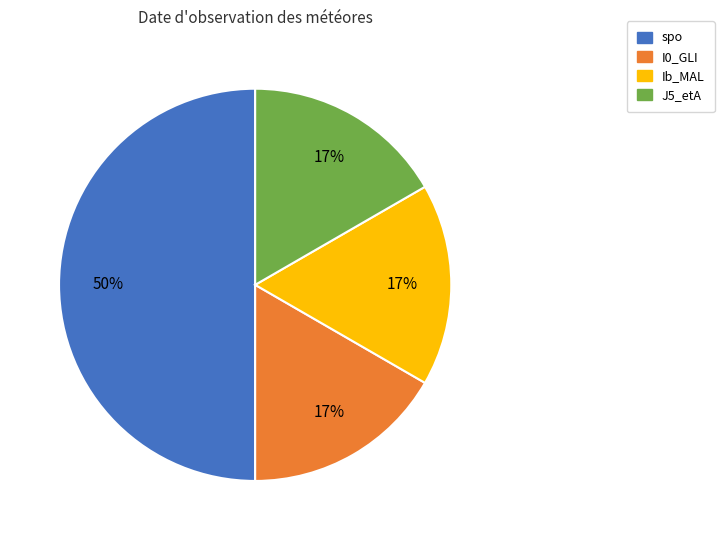

Is the sum of J5_etA and Ib_MAL greater than half?

No